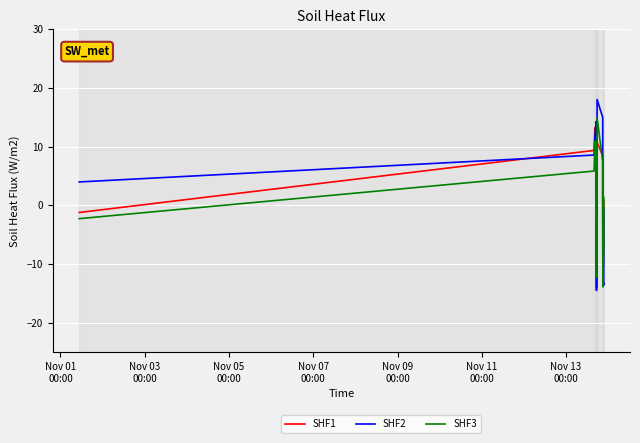

Is the value of SHF2 at 17 greater than the value of SHF3 at 16?

Yes